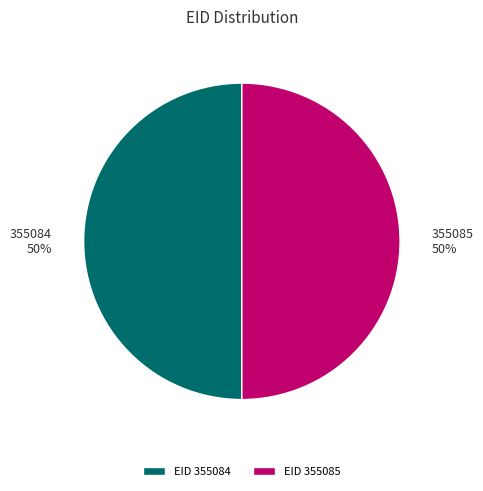

Do 355085 and 355084 together represent more than half of the pie?

Yes